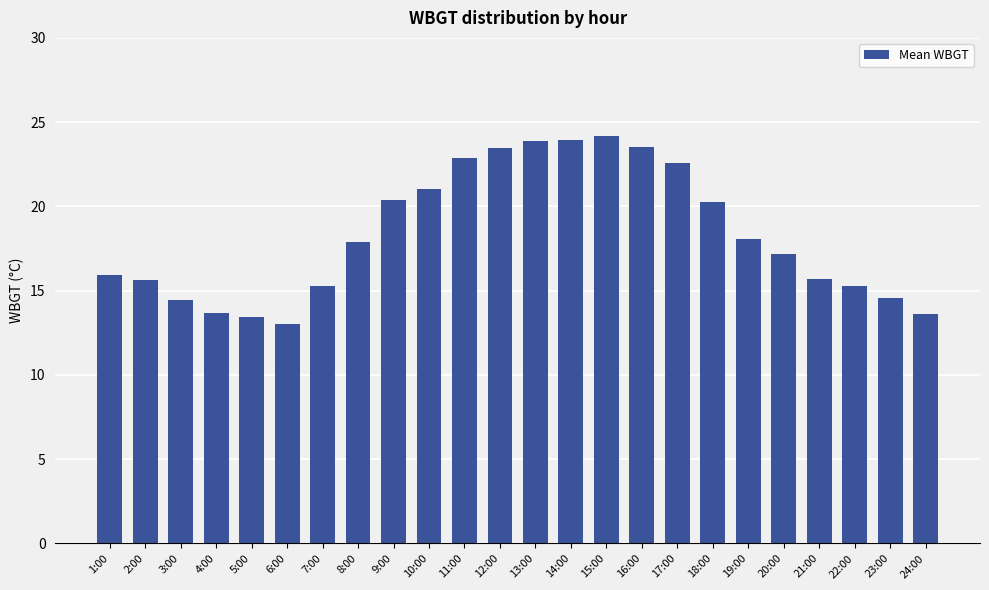

Between 1:00 and 3:00, which is larger?

1:00